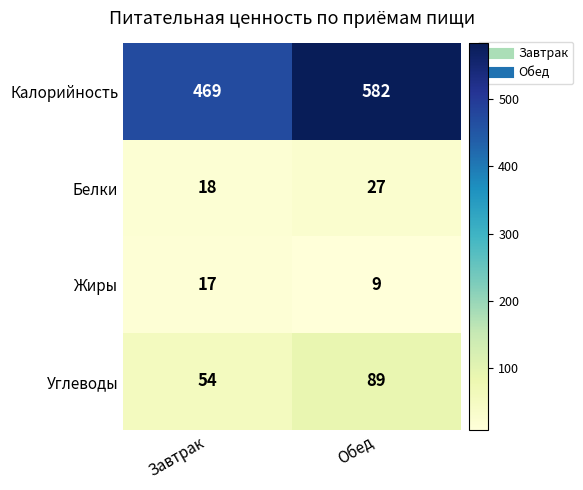

At which category is the sum across all series the highest?

Обед